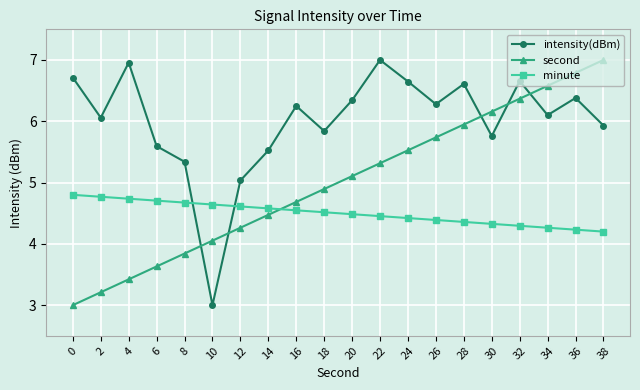

What is the difference between the maximum and minimum values in the minute series?

0.6